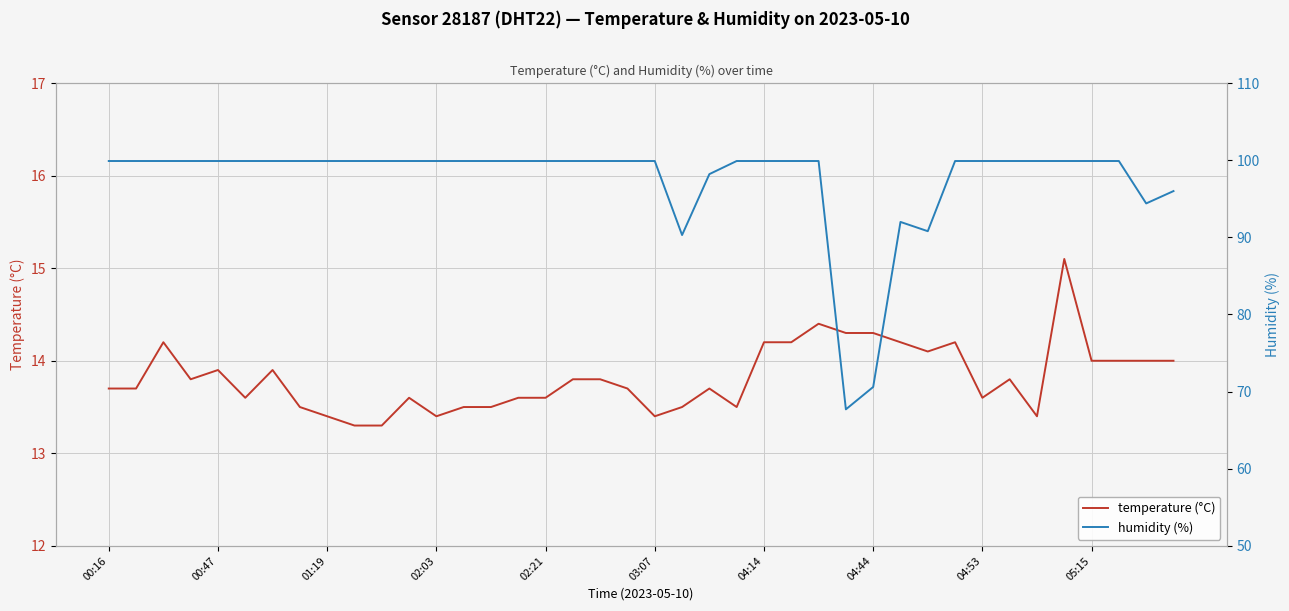

What are all the series names shown in the legend?

temperature (°C), humidity (%)